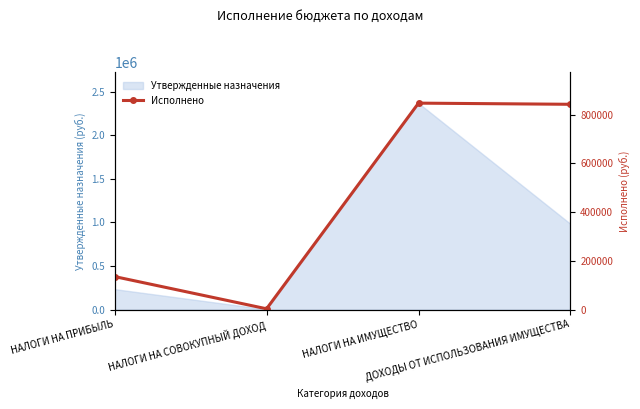

What value does the data have at ДОХОДЫ ОТ ИСПОЛЬЗОВАНИЯ ИМУЩЕСТВА?

842277.7